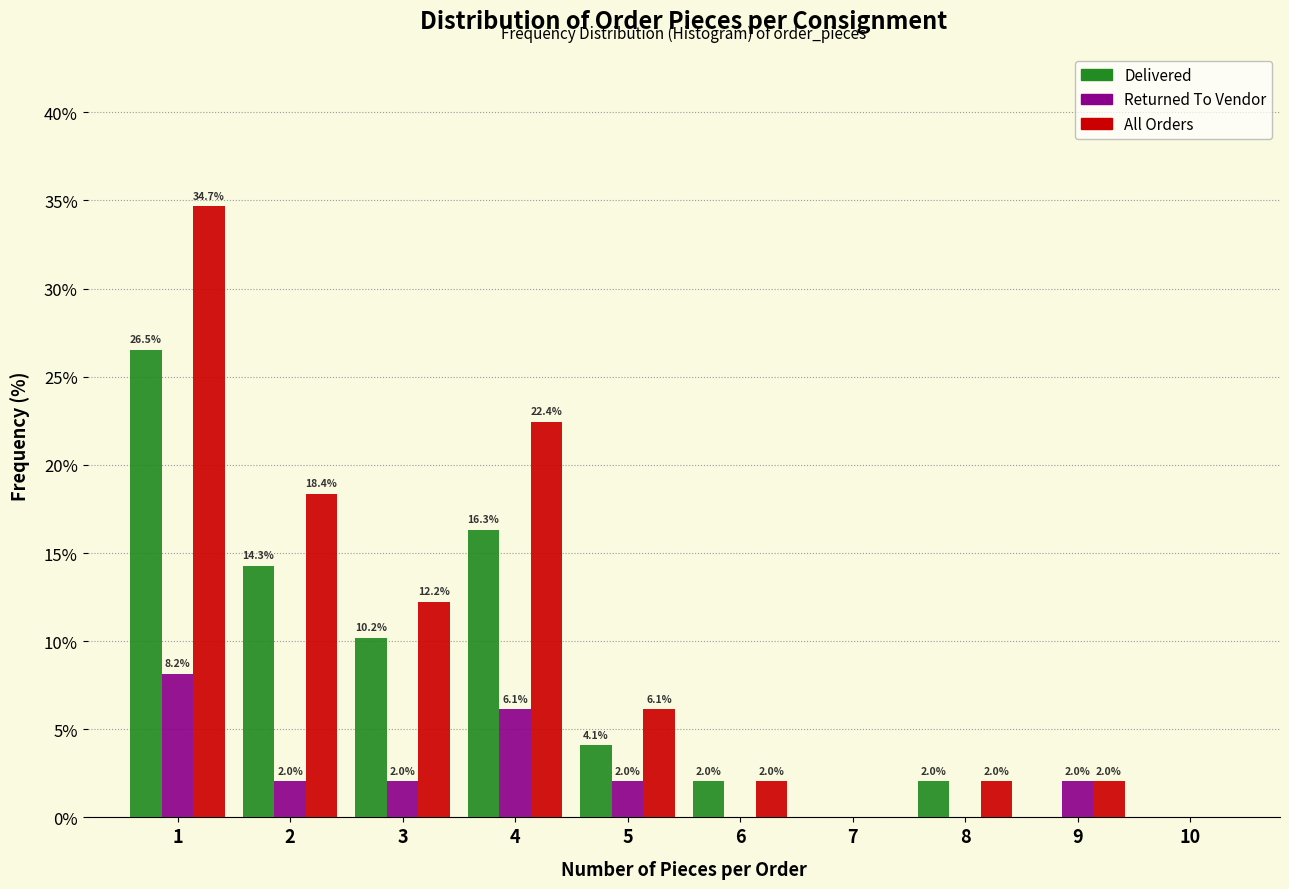

Reading right to left, what are all the values shown in this chart?

Delivered: 10=0.0	9=0.0	8=2.0	7=0.0	6=2.0	5=4.1	4=16.3	3=10.2	2=14.3	1=26.5
Returned To Vendor: 10=0.0	9=2.0	8=0.0	7=0.0	6=0.0	5=2.0	4=6.1	3=2.0	2=2.0	1=8.2
All Orders: 10=0.0	9=2.0	8=2.0	7=0.0	6=2.0	5=6.1	4=22.4	3=12.2	2=18.4	1=34.7